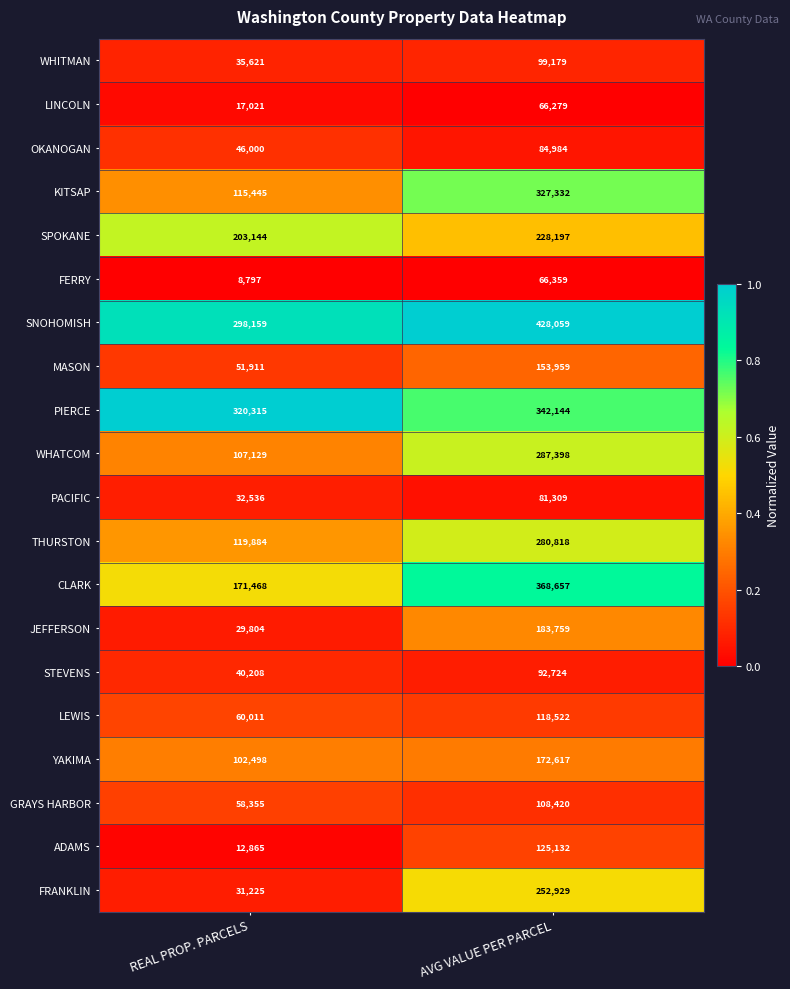

List the series in order of their peak value, highest first.

SNOHOMISH, CLARK, PIERCE, KITSAP, WHATCOM, THURSTON, FRANKLIN, SPOKANE, JEFFERSON, YAKIMA, MASON, ADAMS, LEWIS, GRAYS HARBOR, WHITMAN, STEVENS, OKANOGAN, PACIFIC, FERRY, LINCOLN